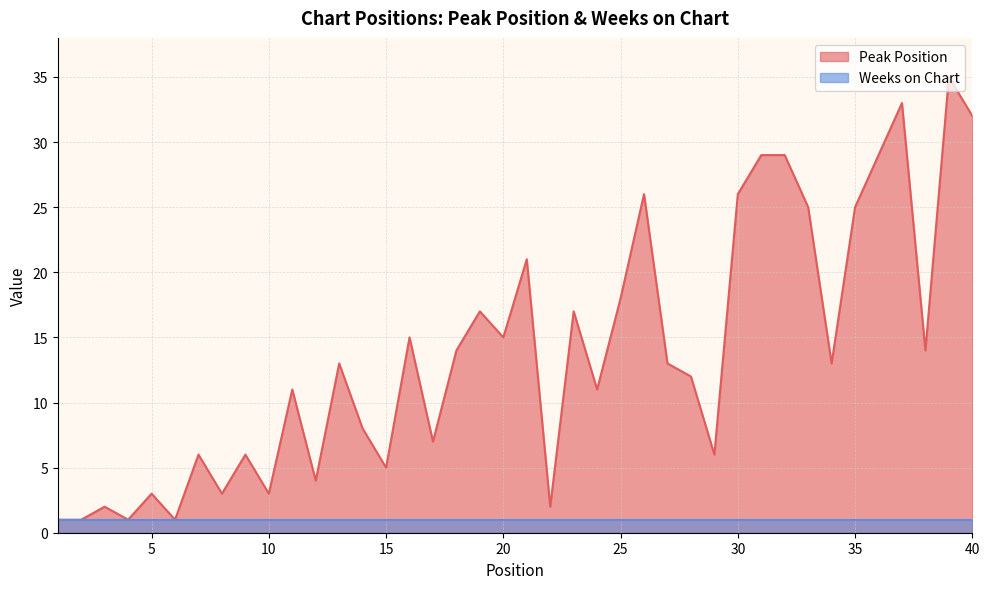

Rank the categories by value from highest to lowest.

39, 37, 40, 31, 32, 36, 26, 30, 33, 35, 21, 25, 19, 23, 16, 20, 18, 38, 13, 27, 34, 28, 11, 24, 14, 17, 7, 9, 29, 15, 12, 5, 8, 10, 3, 22, 1, 2, 4, 6